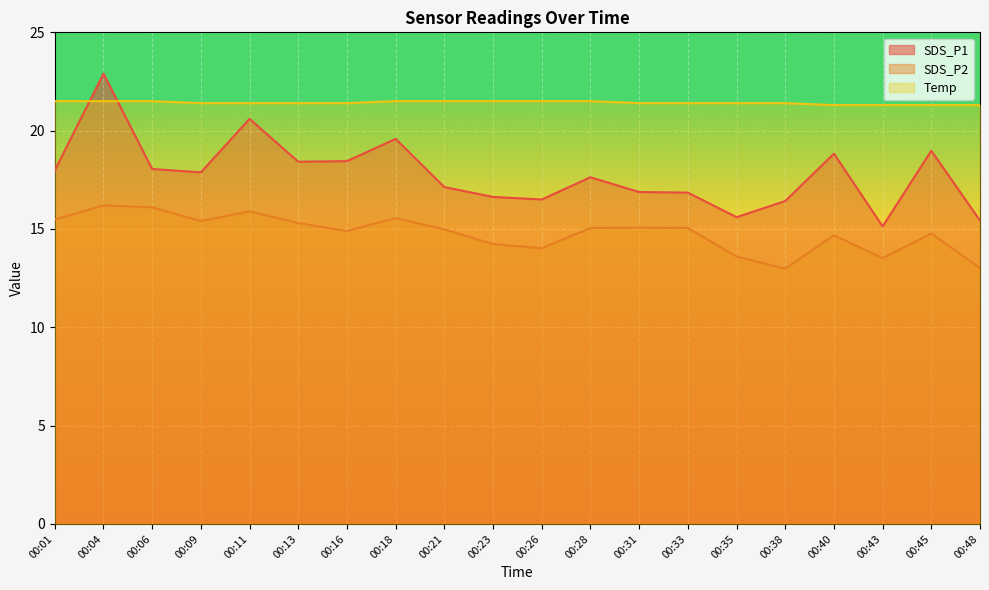

Does the chart display data point markers on the line(s)?

No